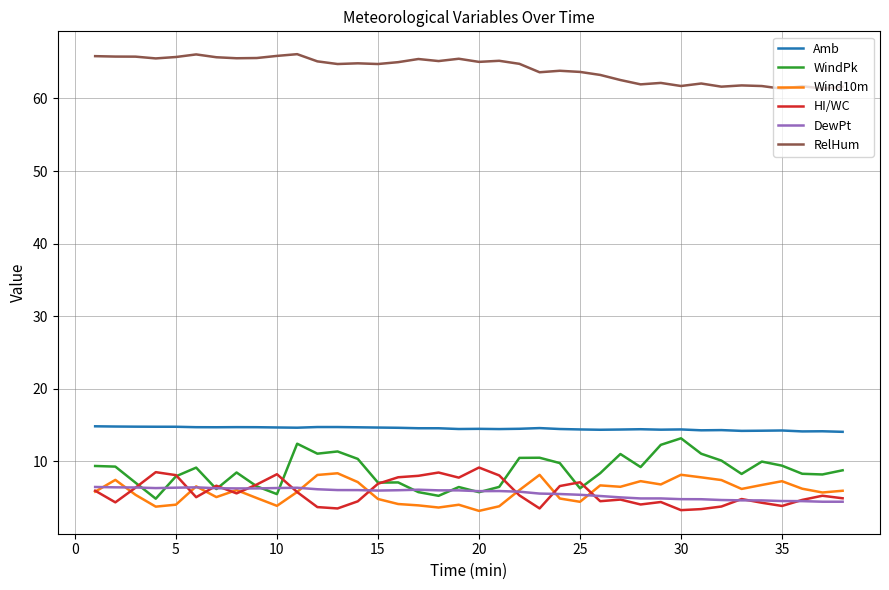

True or false: Amb and Wind10m cross at least once.

False